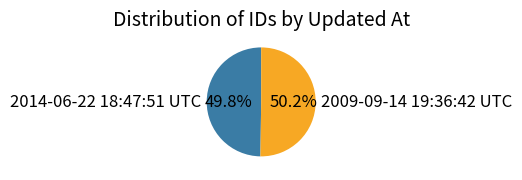

To the nearest percent, what percentage of the pie is 2009-09-14 19:36:42 UTC?

50%